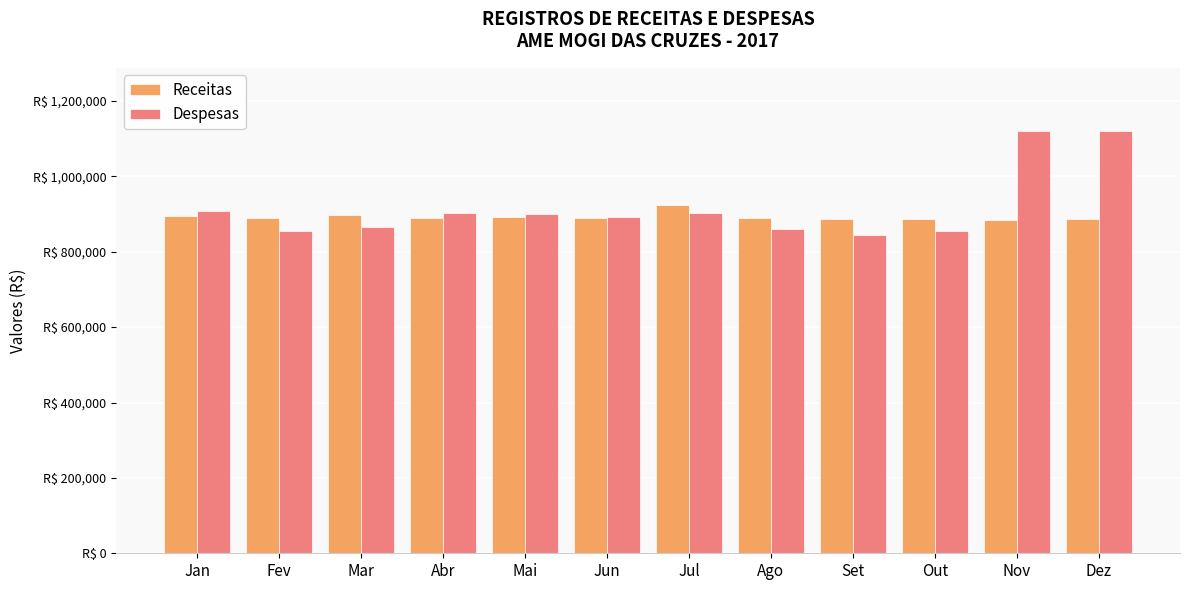

List the series in order of their overall mean, highest first.

Despesas, Receitas